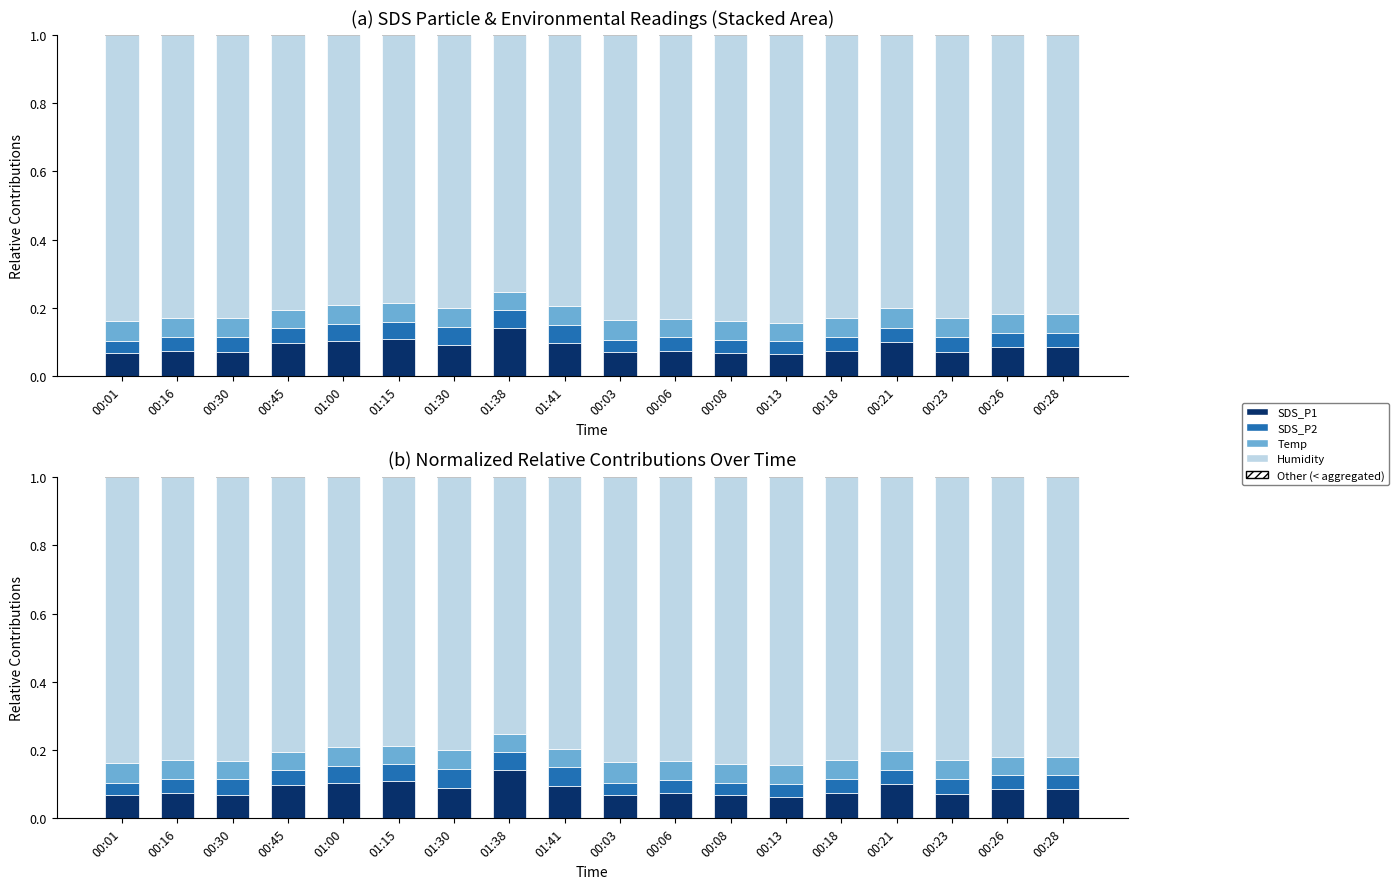

What is the average value of the SDS_P1 series?

0.1